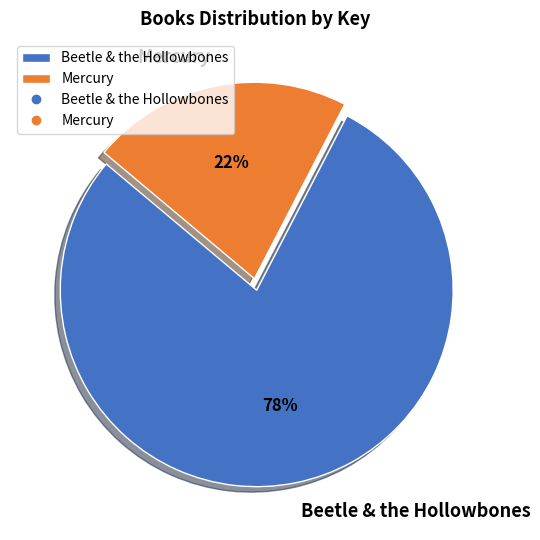

True or false: Beetle & the Hollowbones accounts for 78% of the total.

True